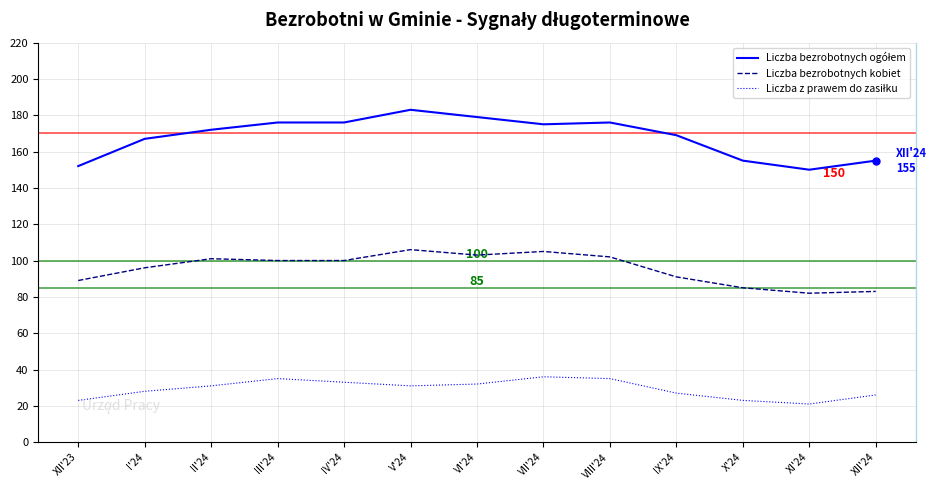

What is the lowest value of the Liczba bezrobotnych kobiet series?

82